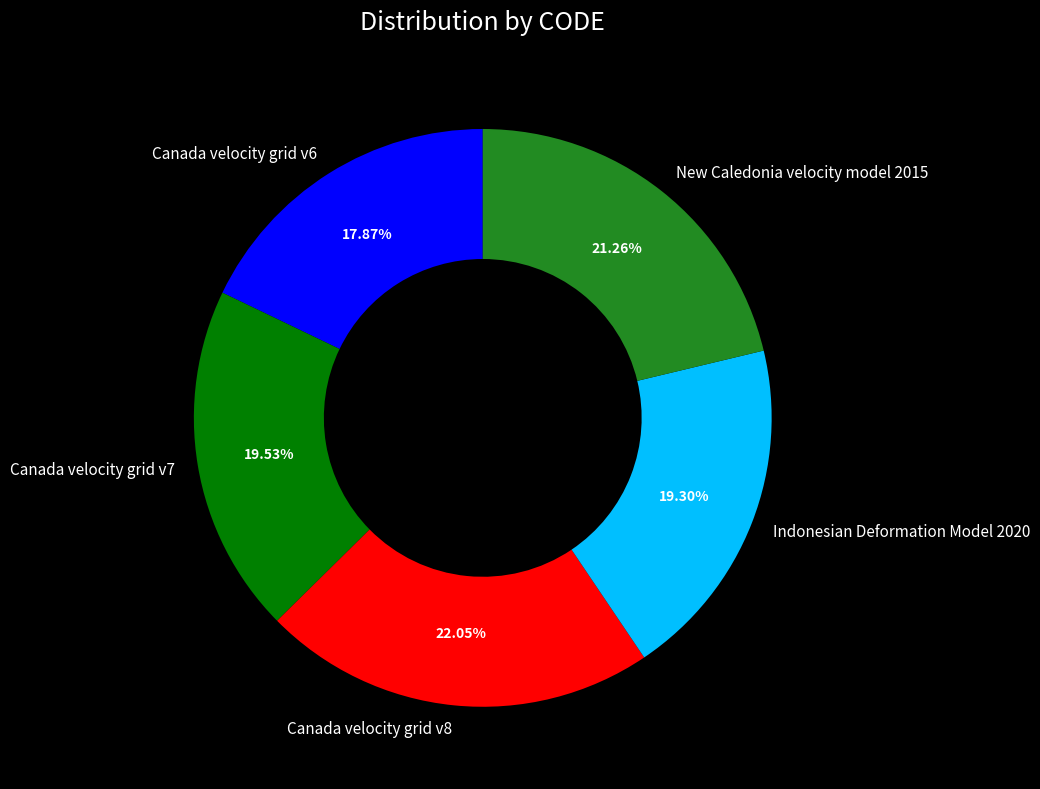

What is the smallest slice in the pie chart?

Canada velocity grid v6